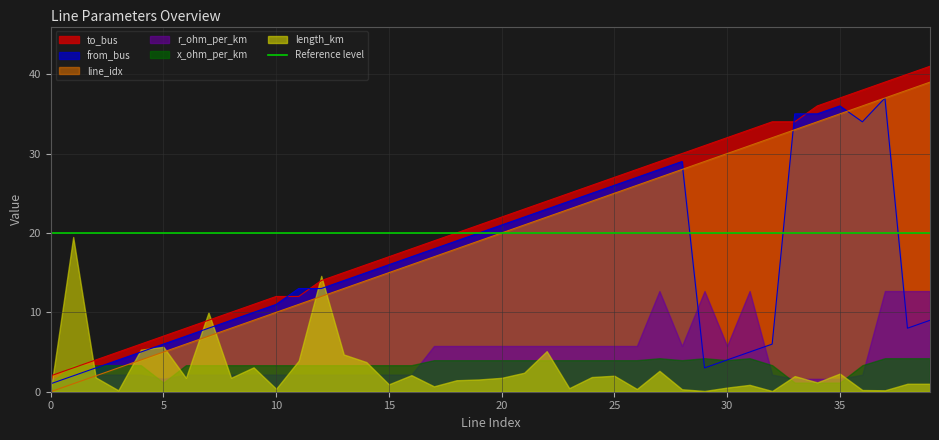

Is it true that to_bus equals 37 at 35?

True